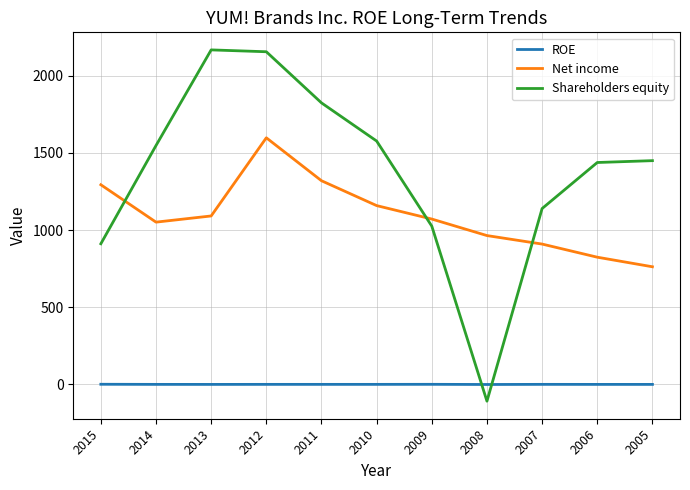

Rank the series by their maximum value, from highest to lowest.

Shareholders equity, Net income, ROE